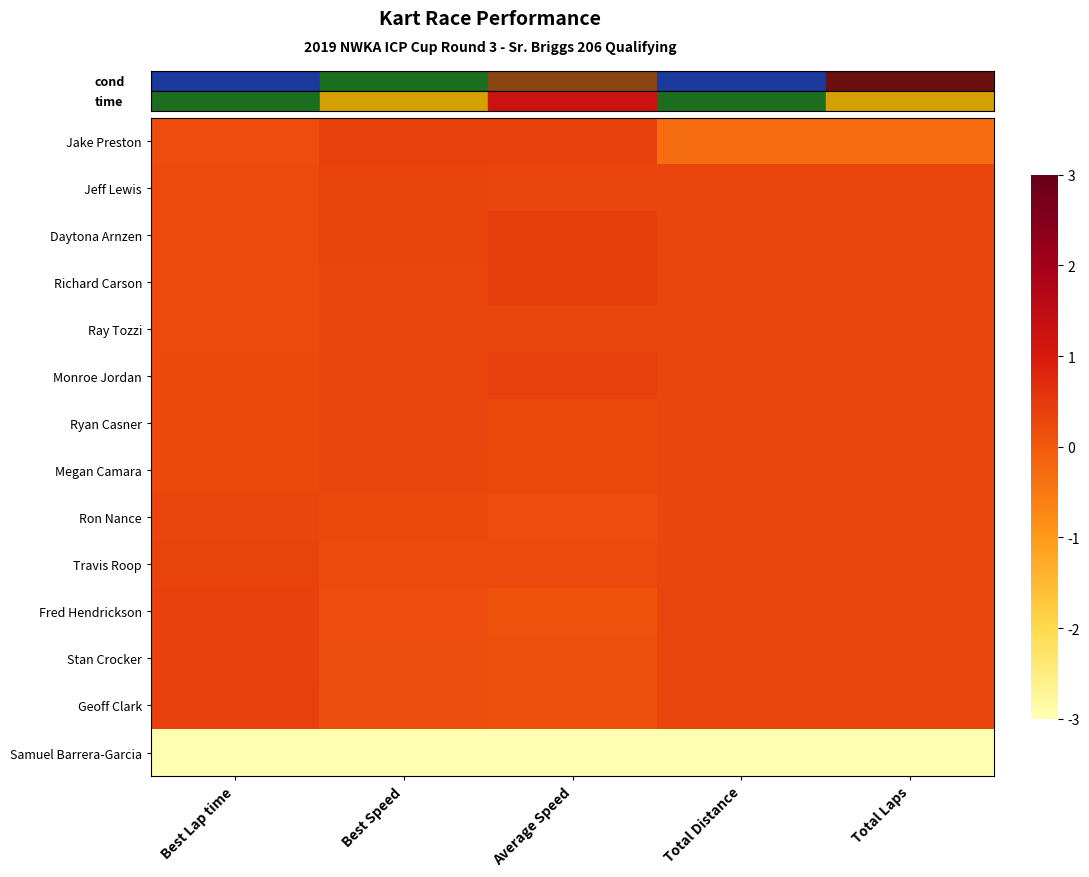

What is the spread (max minus min) of values at Total Distance?

3.3